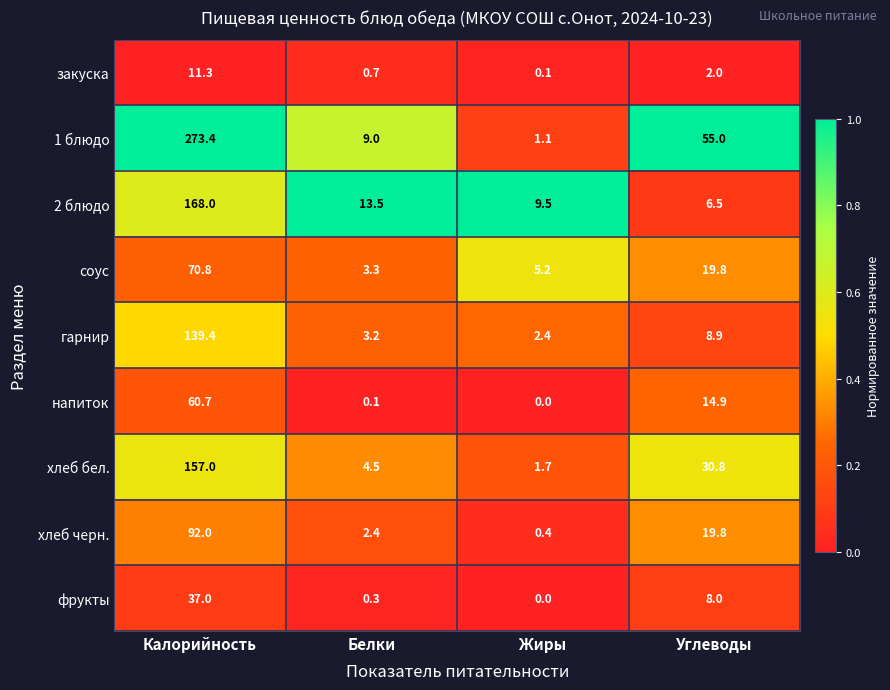

How many distinct data groups are displayed?

9